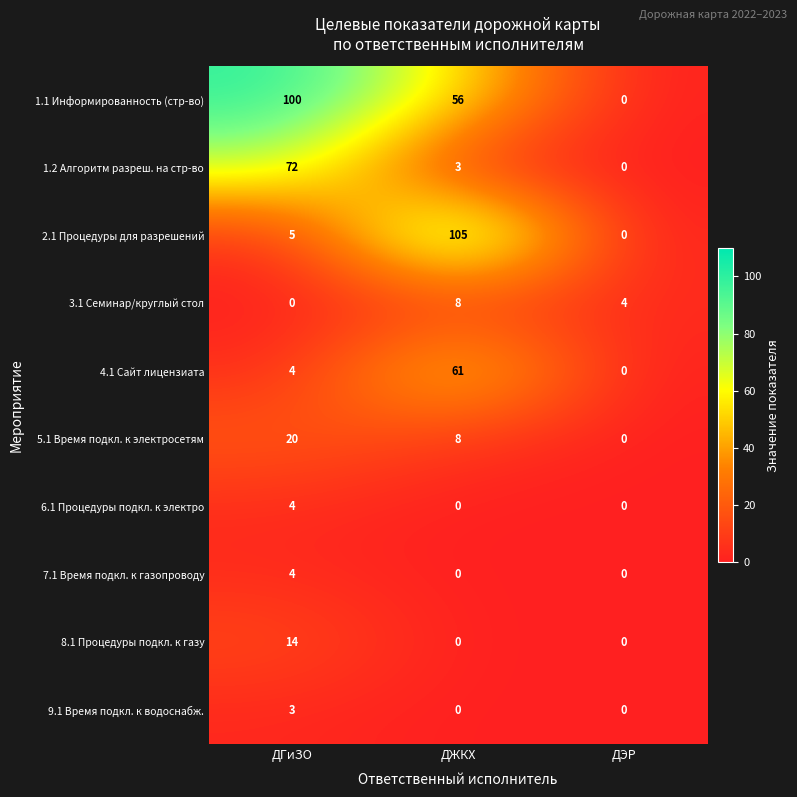

Read the 8.1 Процедуры подкл. к газу value at ДГиЗО, to the nearest 5.

15